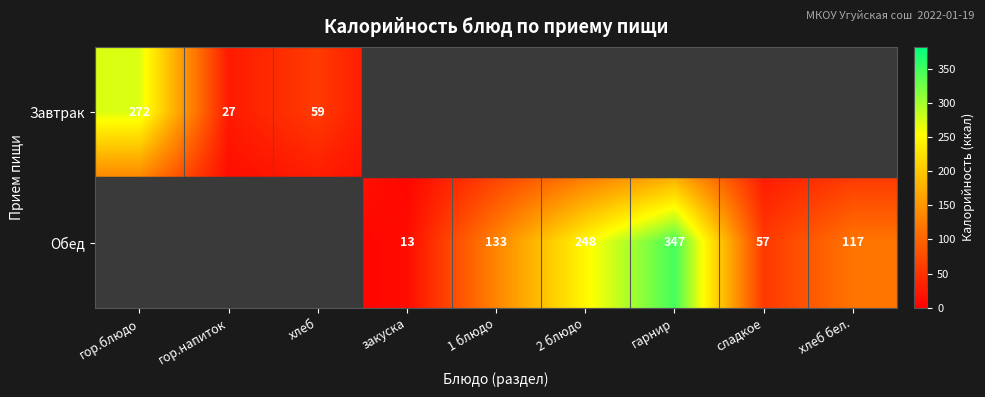

Which has a higher value, гор.блюдо or 1 блюдо?

гор.блюдо